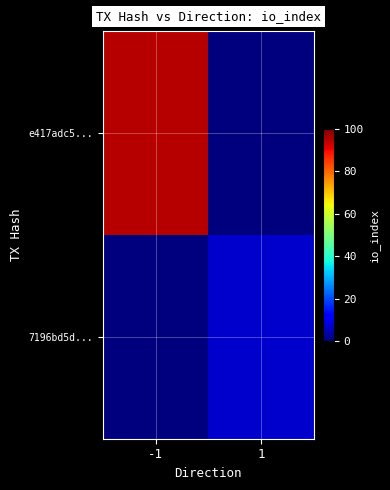

Between 1 and -1, which is larger?

-1